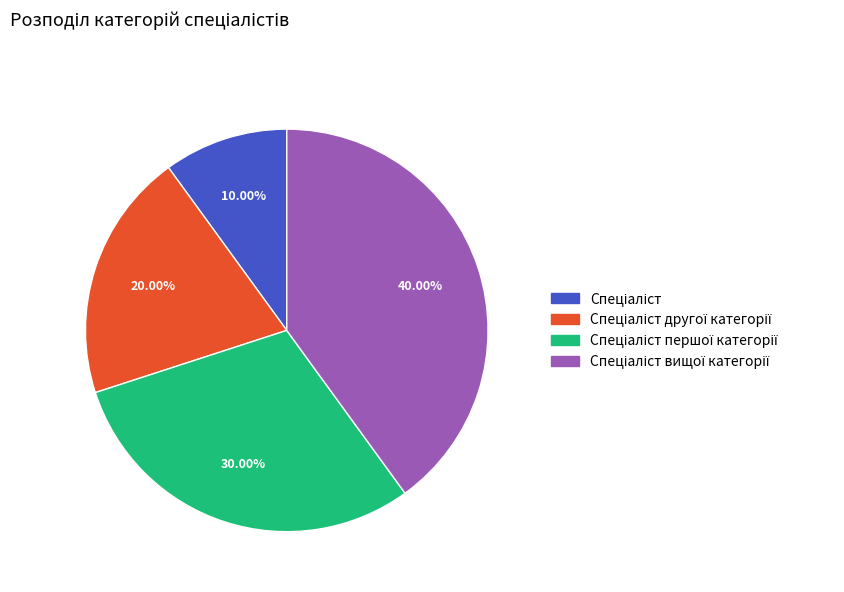

Is there a majority slice in this chart?

No